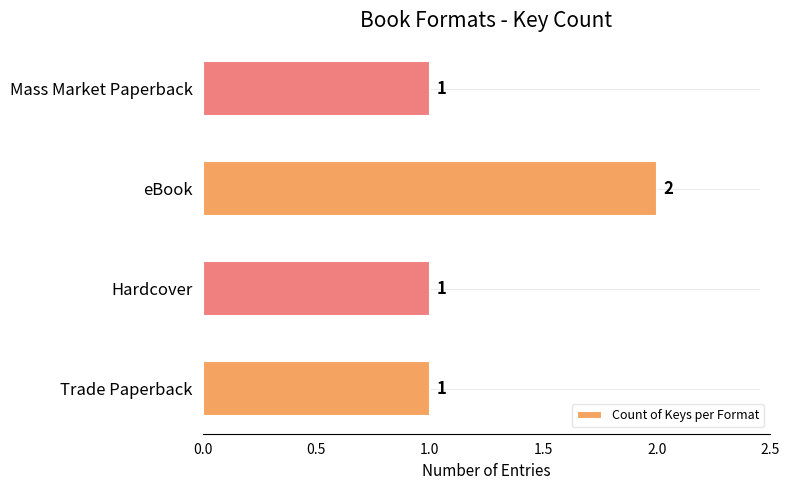

What is the sum of the values at Hardcover and eBook?

3